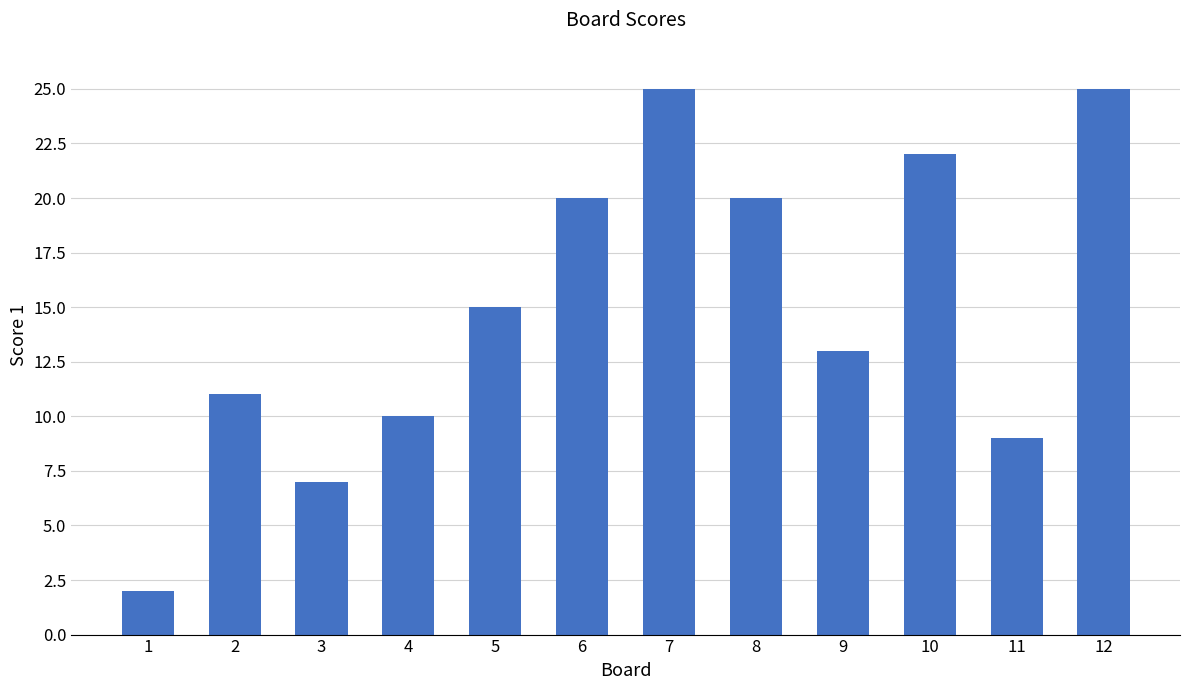

The value at 5 is 26. True or false?

False